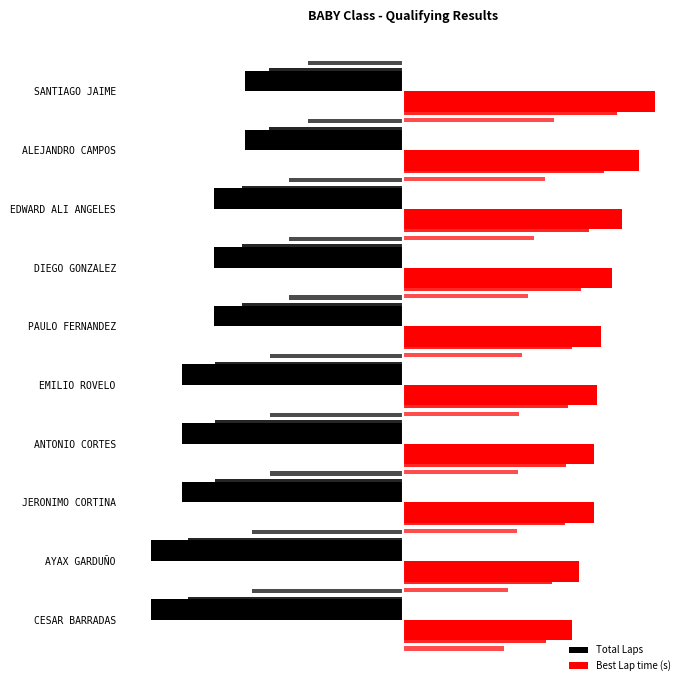

What is the difference between the Best Lap time (s) values at ANTONIO CORTES and JERONIMO CORTINA?

0.1